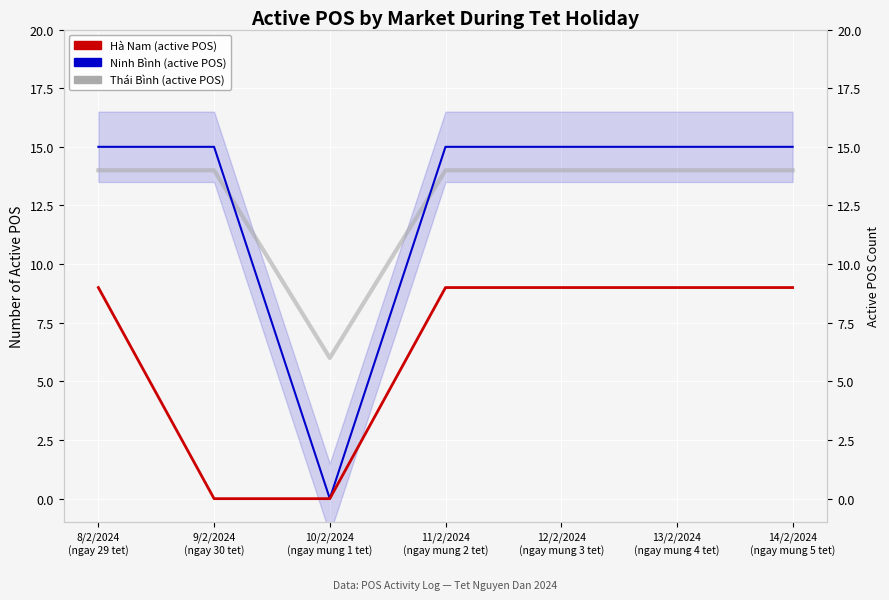

True or false: Ninh Binh and Thai Binh cross at least once.

True